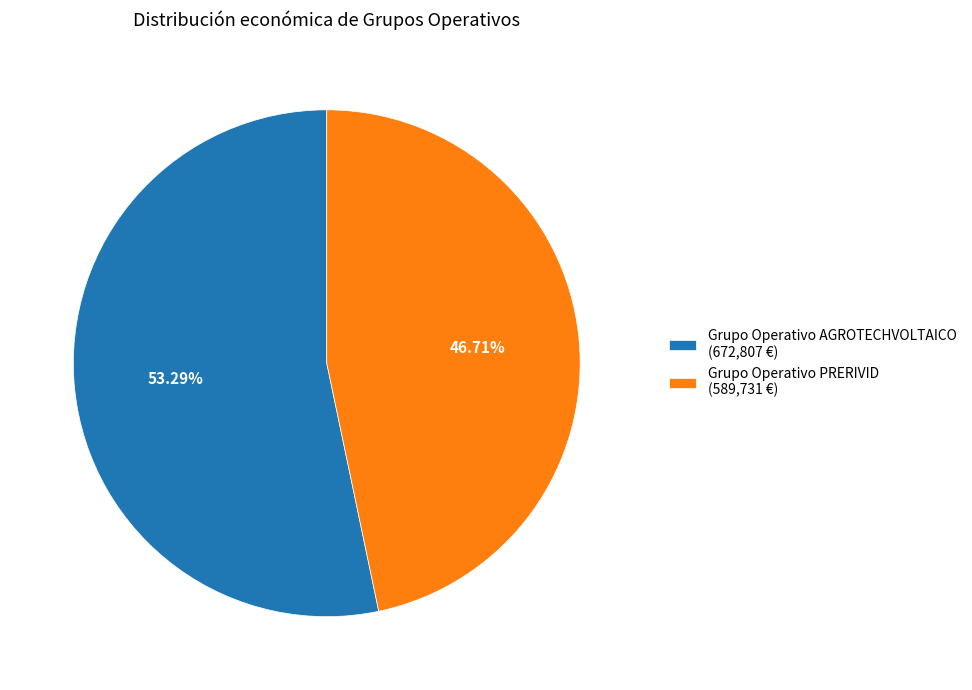

What is the smallest slice in the pie chart?

Grupo Operativo PRERIVID